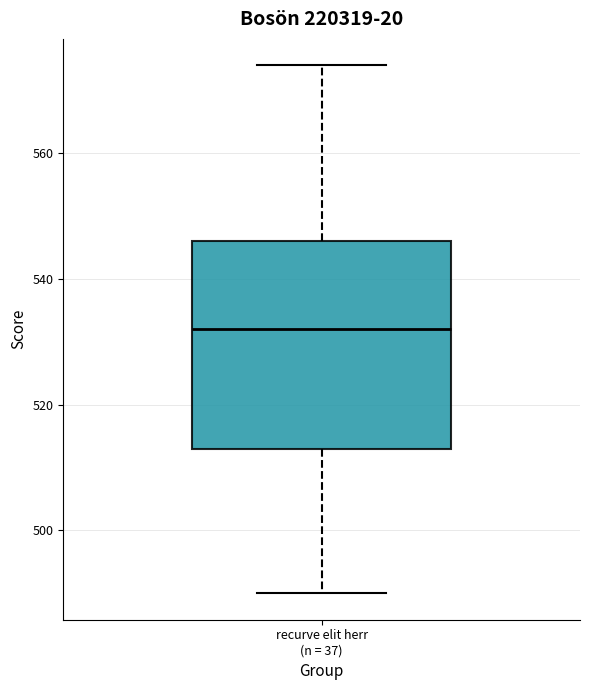

Read this box plot against the y-axis: the position of the median line, the range covered by the box, and the ends of both whiskers. The values are not printed on the chart, so give them approximately, as read against the axis.

median 532, box 514 to 546, whiskers 490 to 574